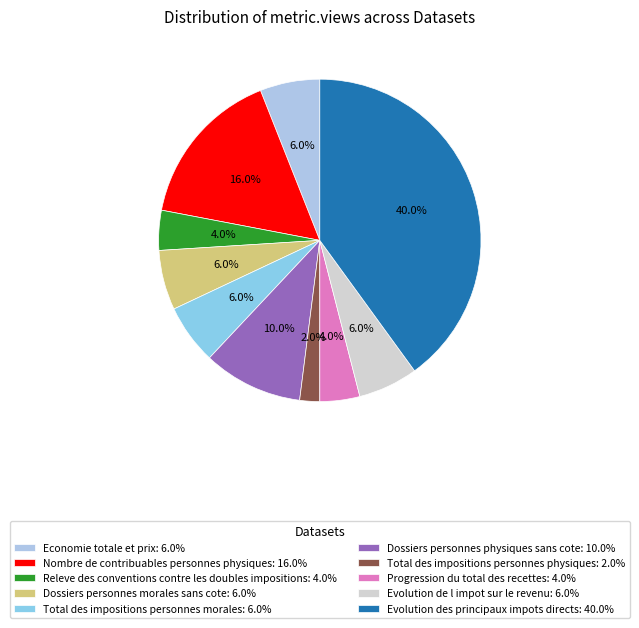

Count the number of slices in the pie.

10